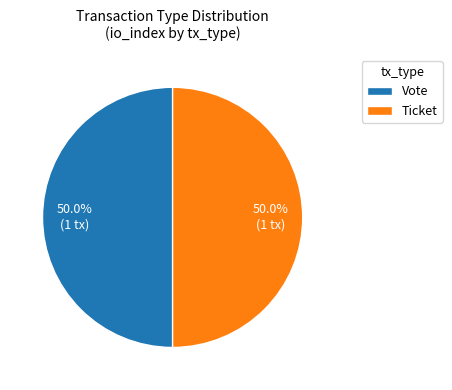

What portion of the pie excludes Vote?

50.0%